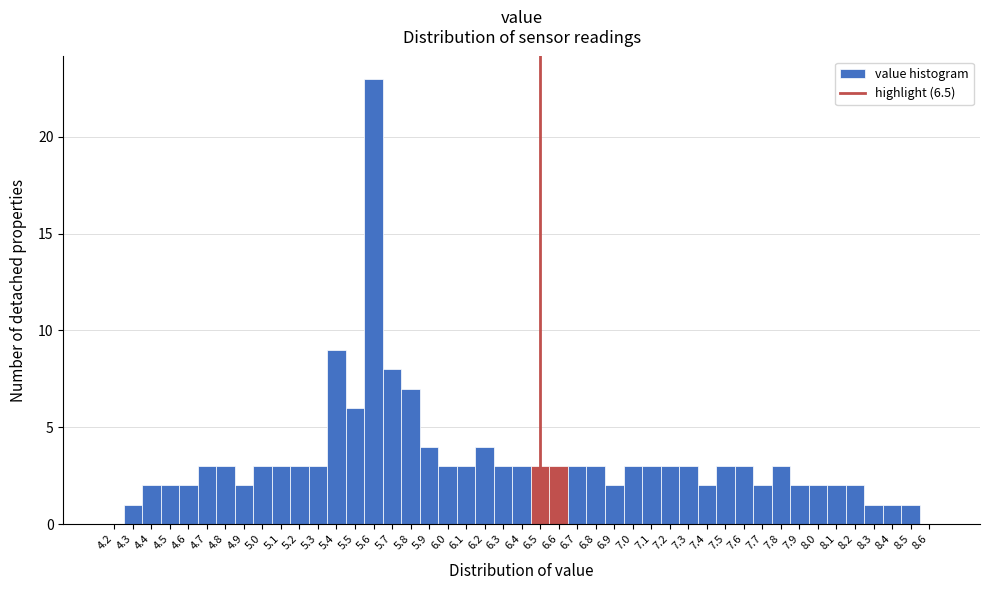

What is the height of the bar covering 4.75 to 4.85 on the x-axis? The values are not printed on the chart, so give them approximately, as read against the axis.

3